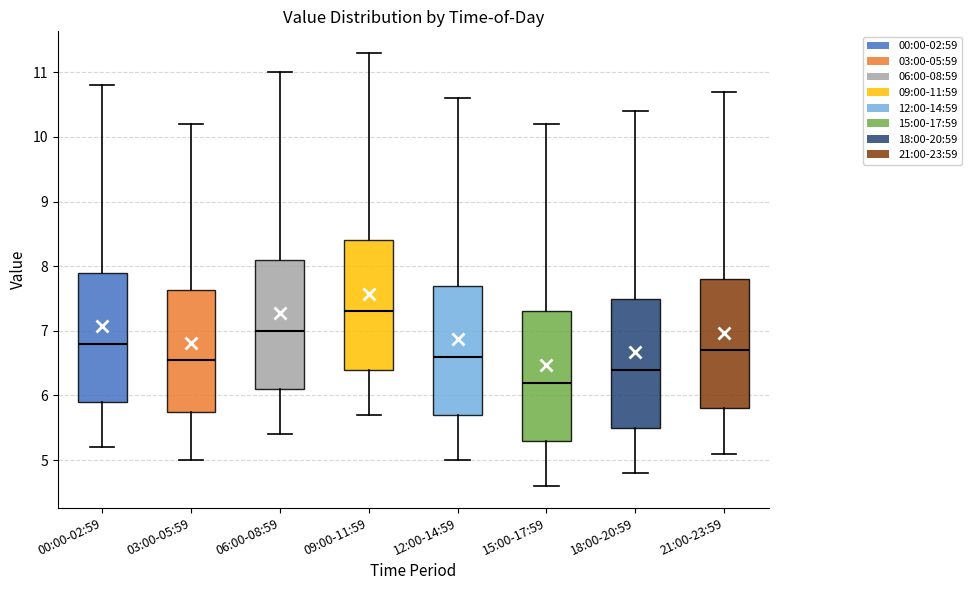

Reading left to right, read every box against the y-axis: the position of its median line, the range the box covers, and the ends of its whiskers. The values are not printed on the chart, so give them approximately, as read against the axis.

00:00-02:59: median 6.8, box 5.9 to 7.9, whiskers 5.2 to 10.8
03:00-05:59: median 6.6, box 5.8 to 7.6, whiskers 5.0 to 10.2
06:00-08:59: median 7.0, box 6.1 to 8.1, whiskers 5.4 to 11.0
09:00-11:59: median 7.3, box 6.4 to 8.4, whiskers 5.7 to 11.3
12:00-14:59: median 6.6, box 5.7 to 7.7, whiskers 5.0 to 10.6
15:00-17:59: median 6.2, box 5.3 to 7.3, whiskers 4.6 to 10.2
18:00-20:59: median 6.4, box 5.5 to 7.5, whiskers 4.8 to 10.4
21:00-23:59: median 6.7, box 5.8 to 7.8, whiskers 5.1 to 10.7